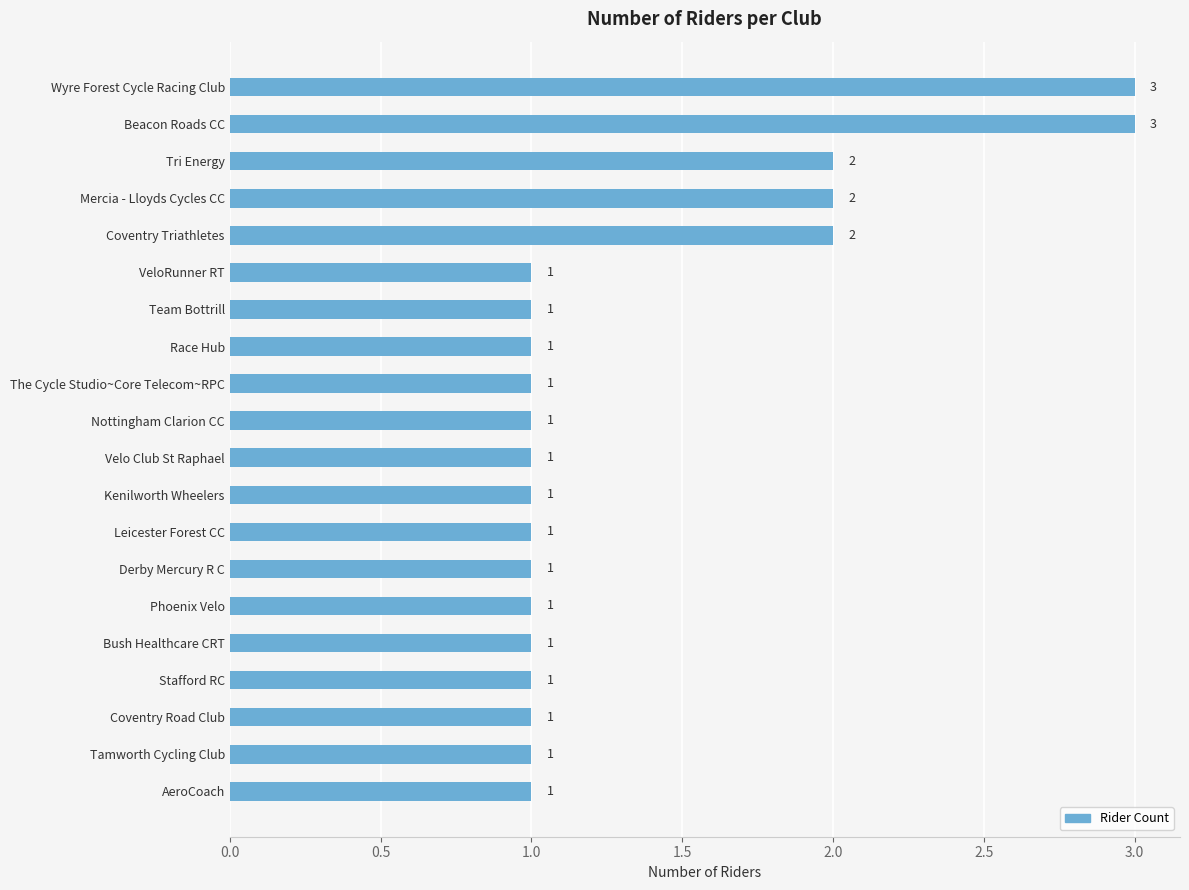

How many values are between 1 and 2?

18